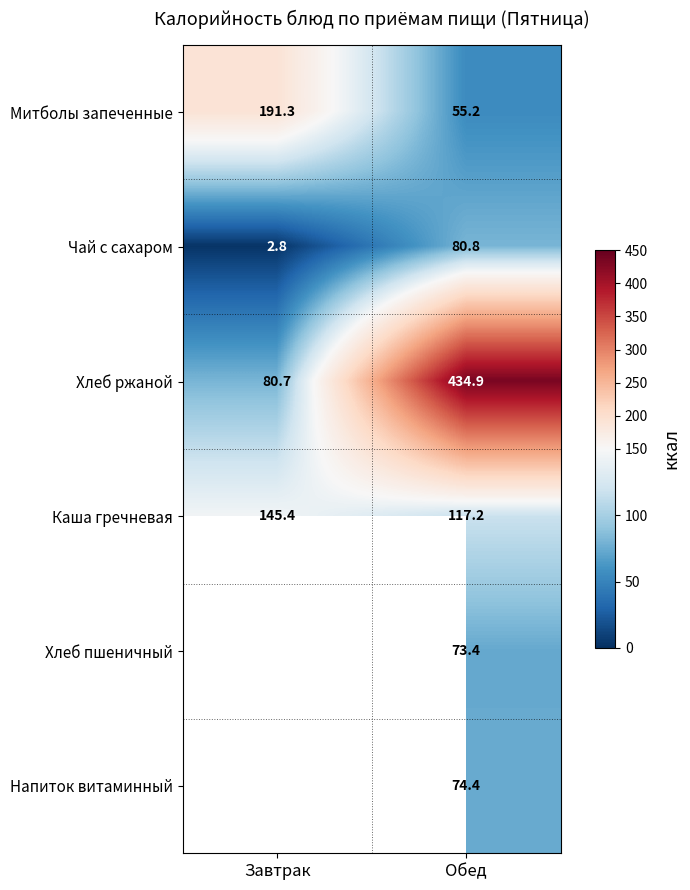

What value does the Чай с сахаром series have at Завтрак?

2.8